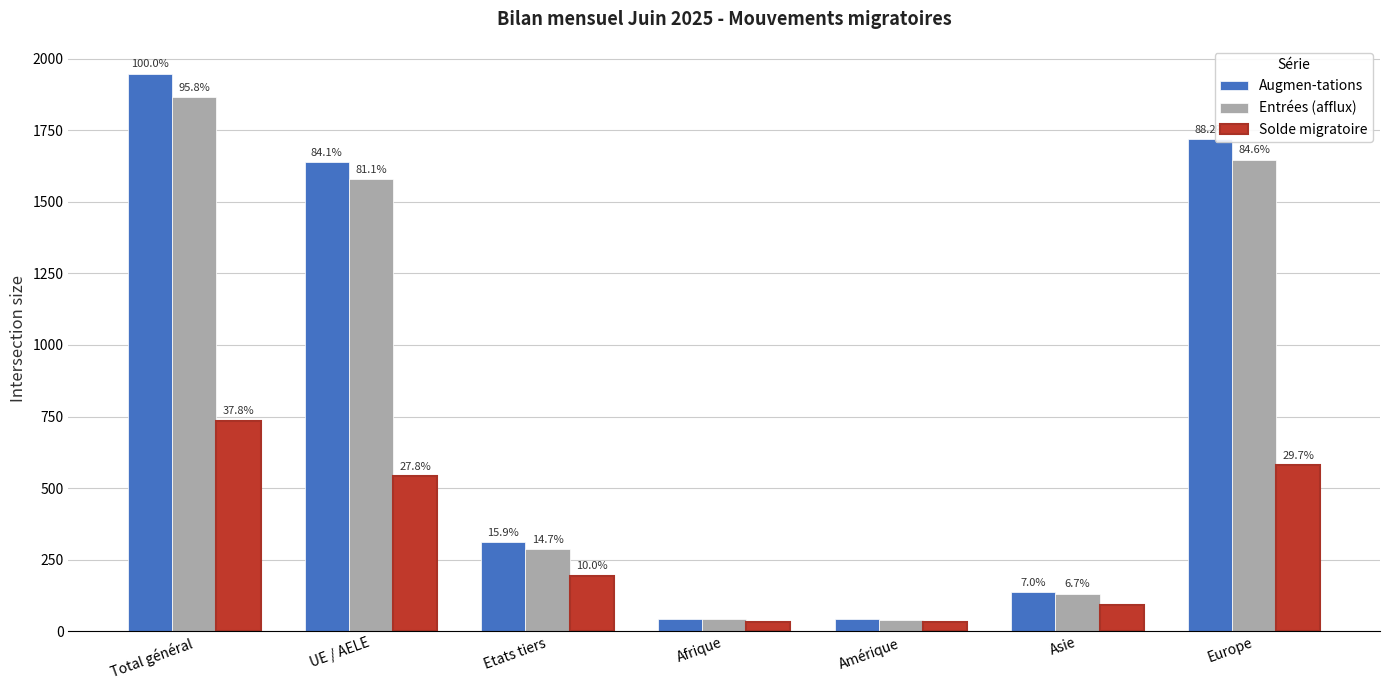

Where is Entrées (afflux) nearest to the value 953?

UE / AELE